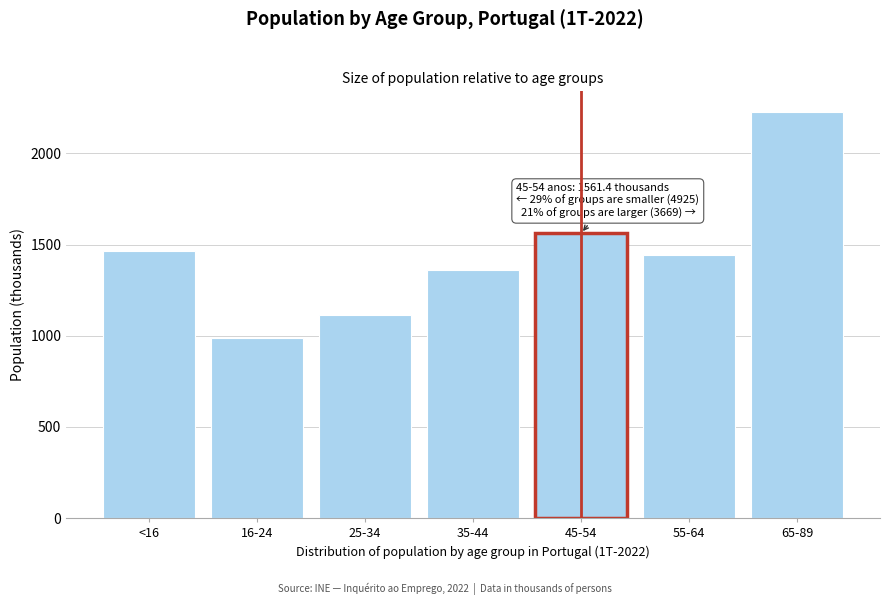

Reading left to right, what are all the values shown in this chart?

1464.7	987.5	1113.3	1359.6	1561.4	1441.3	2227.6